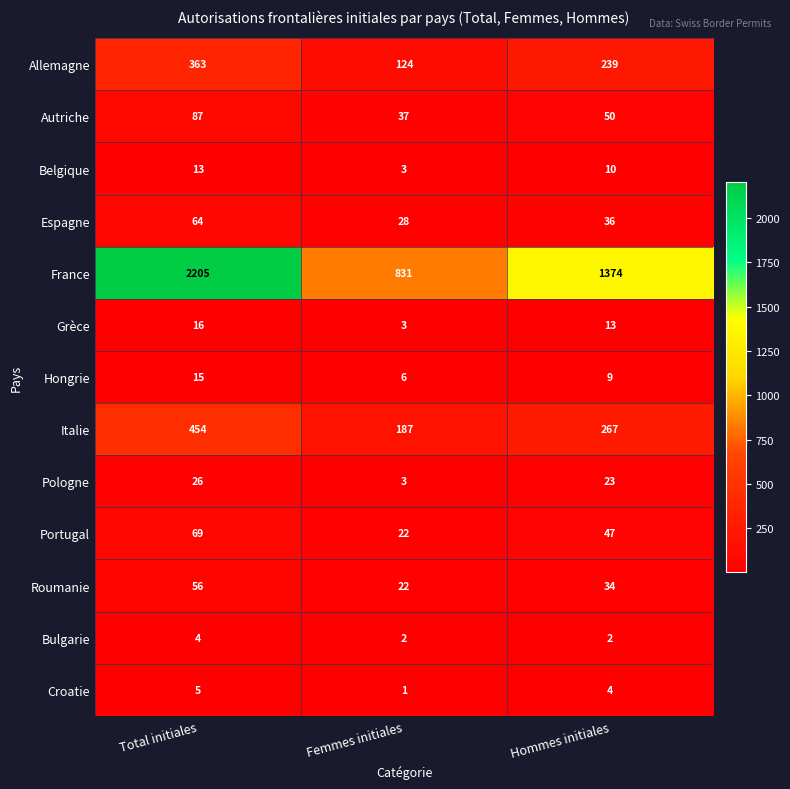

Which series has the widest spread of values?

France